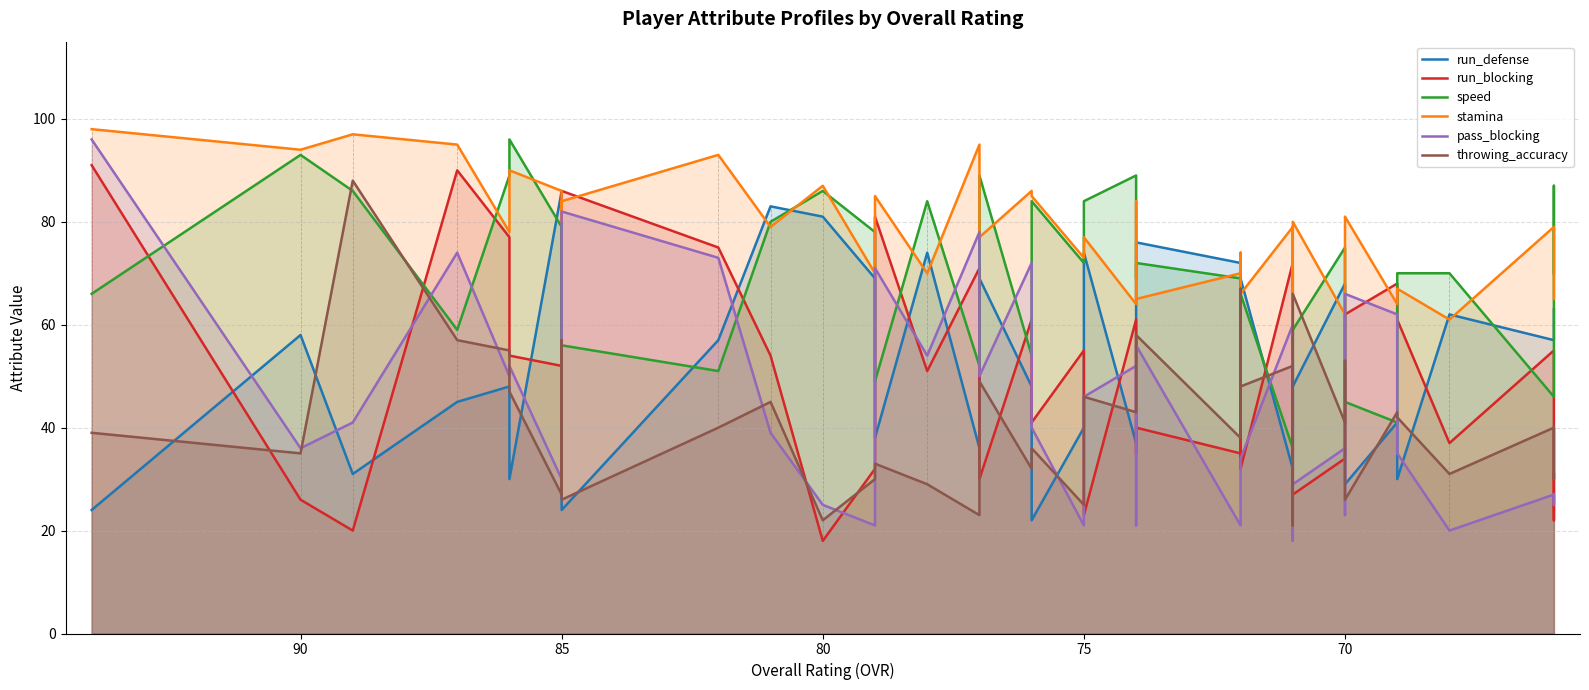

How many interior local peaks does the run_defense series have?

13